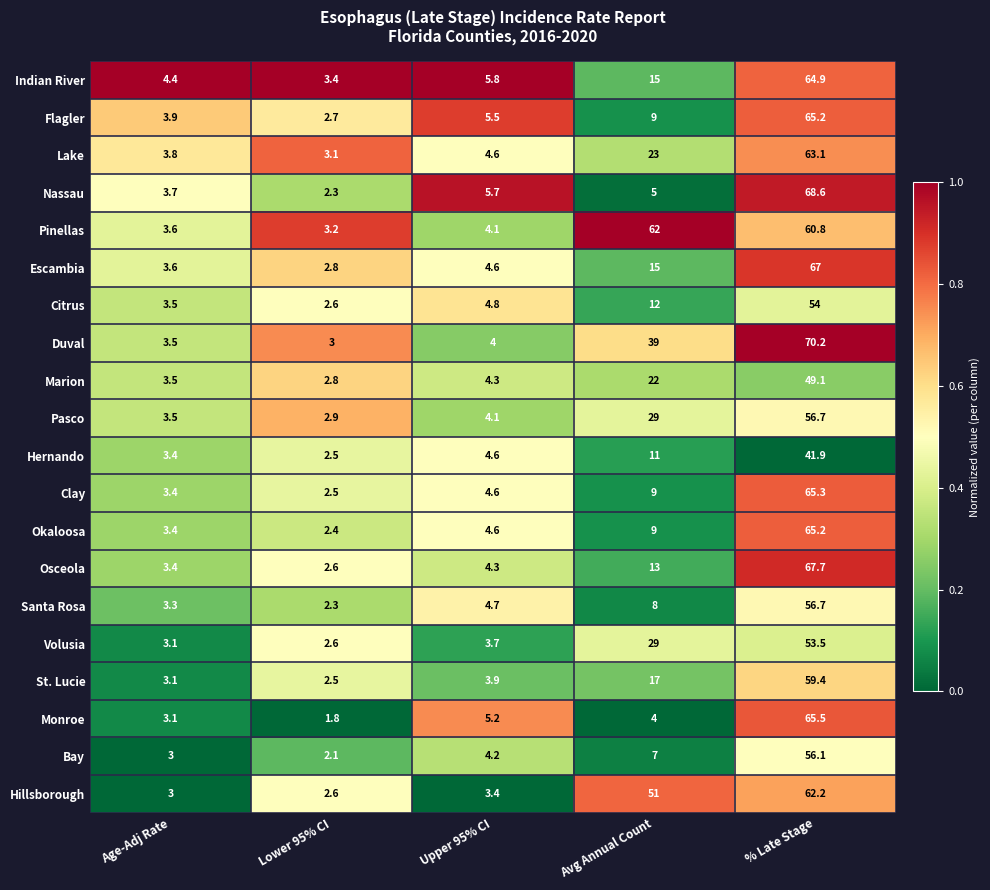

What is the sum of the Volusia values at Age-Adj Rate and Upper 95% CI?

6.8